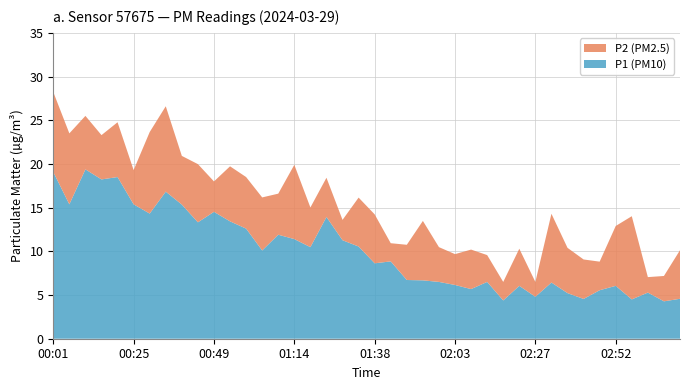

At which category is the sum across all series the highest?

00:01